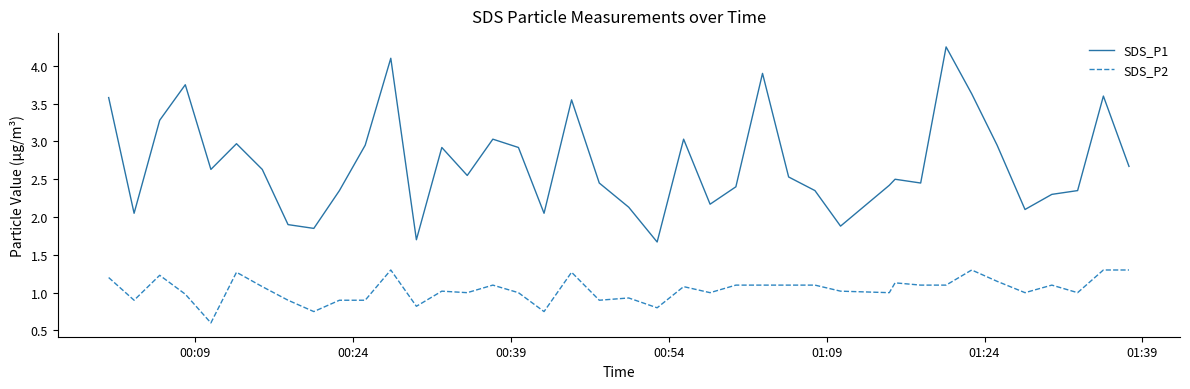

What is the highest value of the SDS_P2 series?

1.3